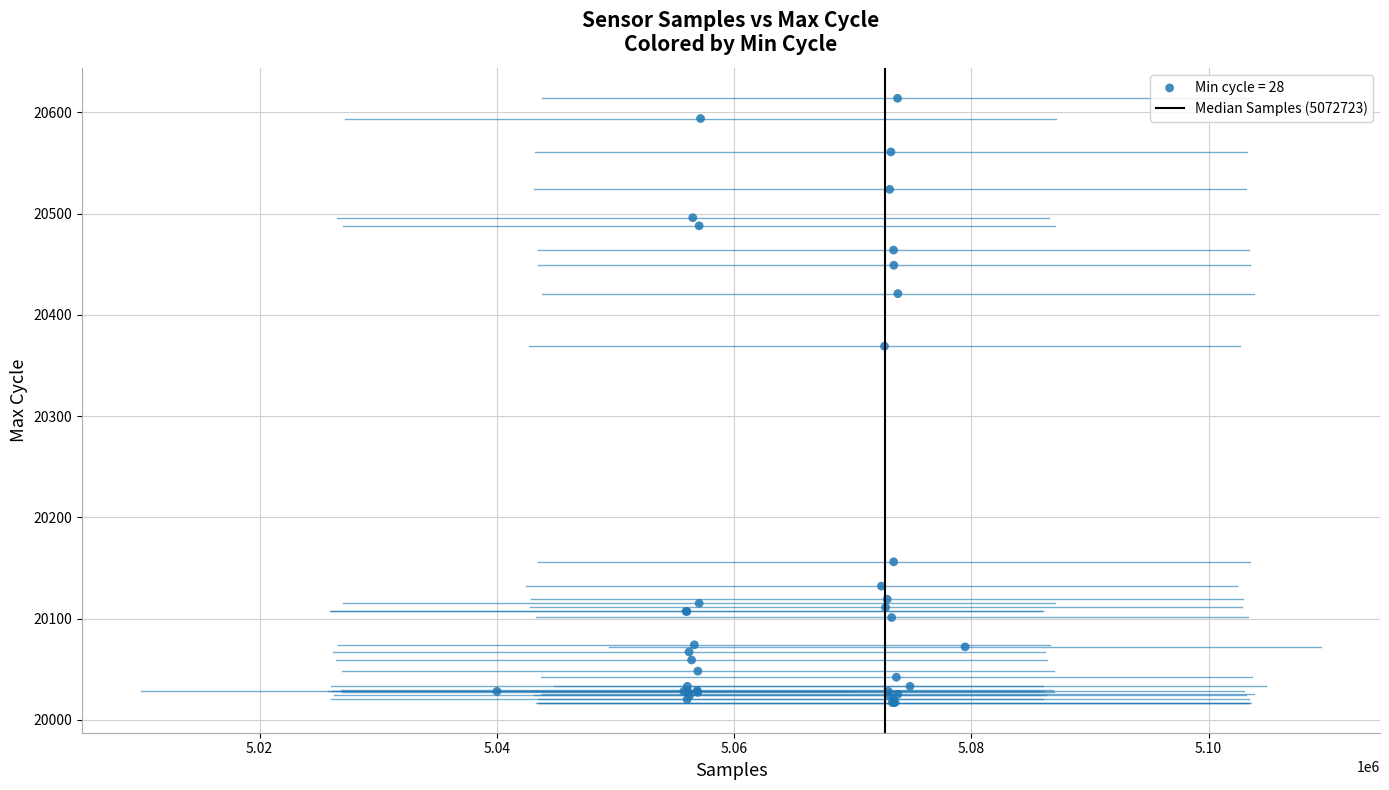

What Y value in the scatter plot is closest to 20315?

20369